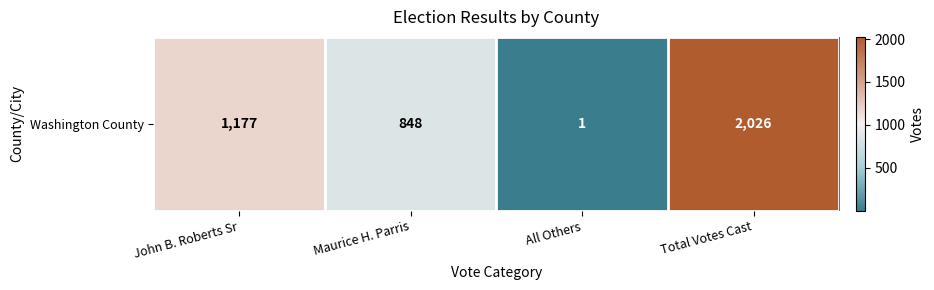

Reading left to right, what are all the values shown in this chart?

John B. Roberts Sr=1177	Maurice H. Parris=848	All Others=1	Total Votes Cast=2026